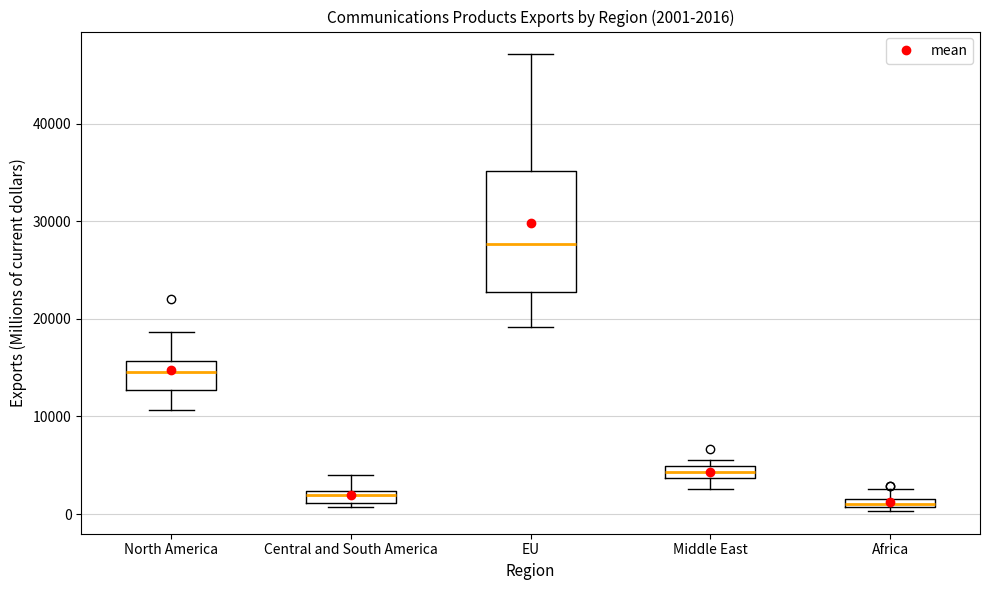

Comparing the boxes themselves (not the whiskers), which one is the tallest?

EU